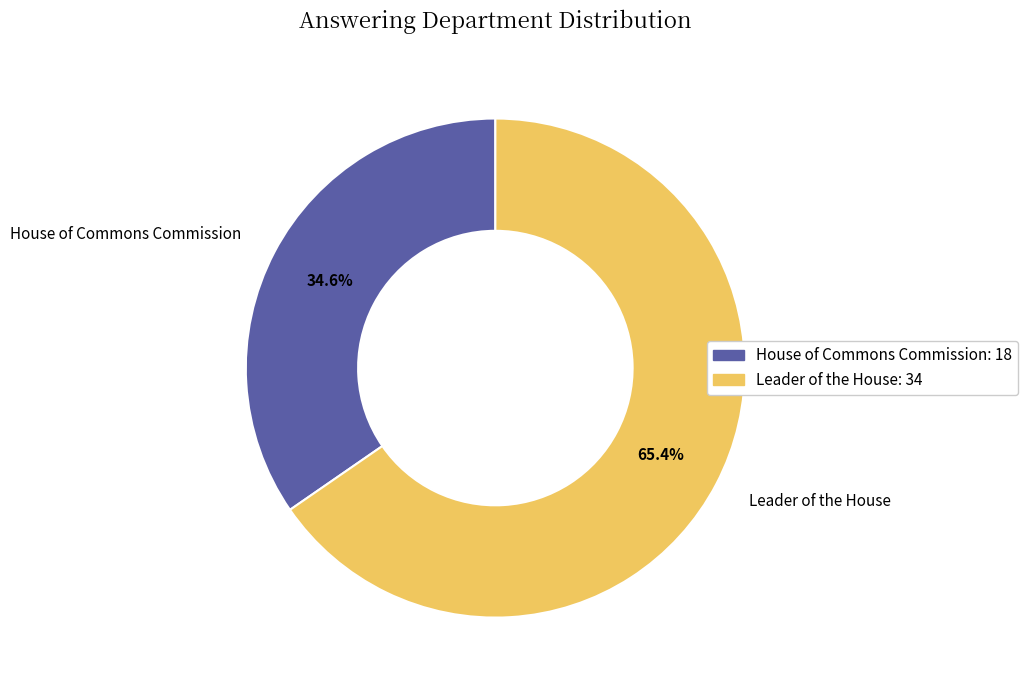

What is the majority slice?

Leader of the House